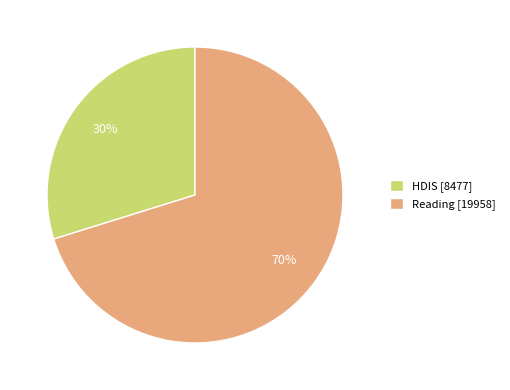

What is the ratio of the value at HDIS to the value at Reading?

0.4